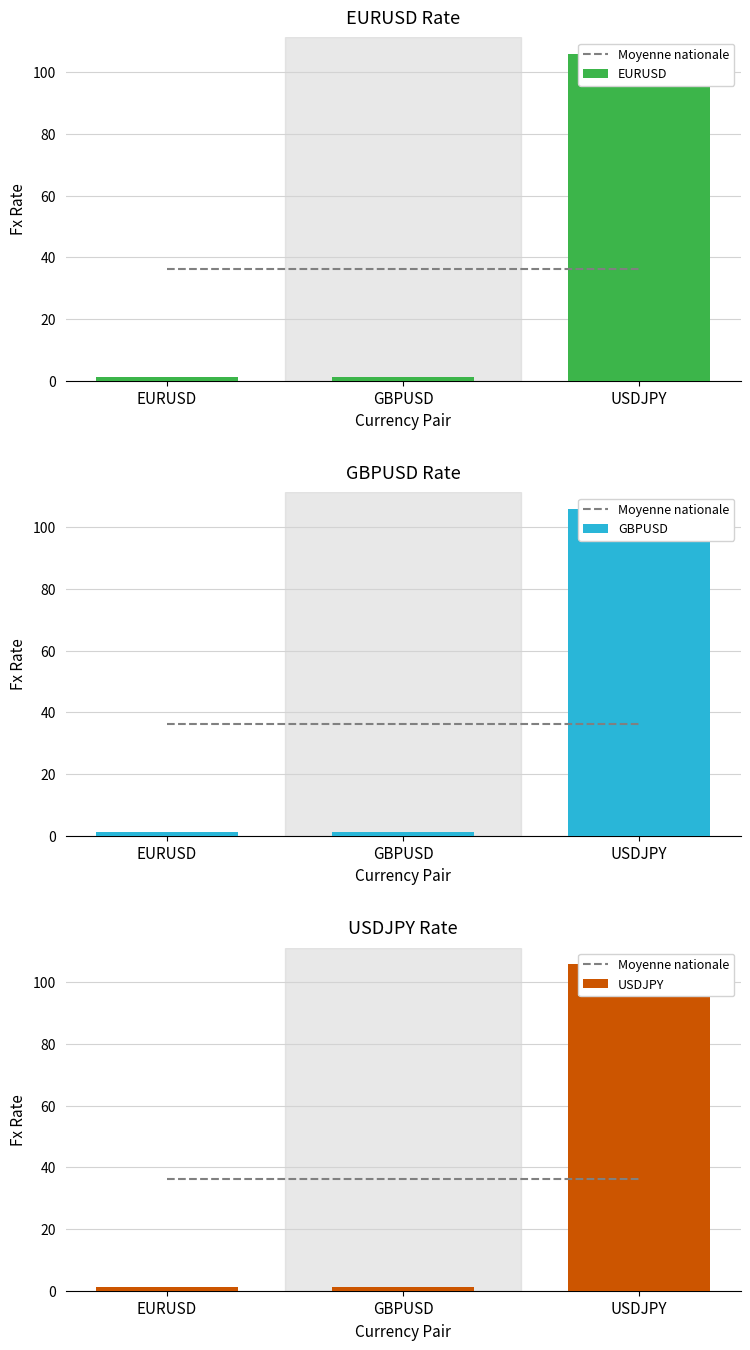

Which series changed the most between EURUSD and USDJPY?

EURUSD